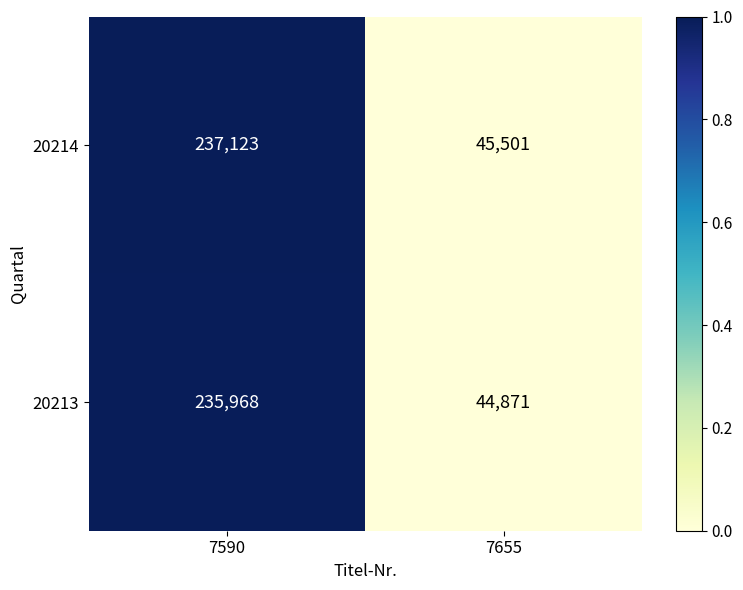

What value does the 20213 series have at 7655?

44871